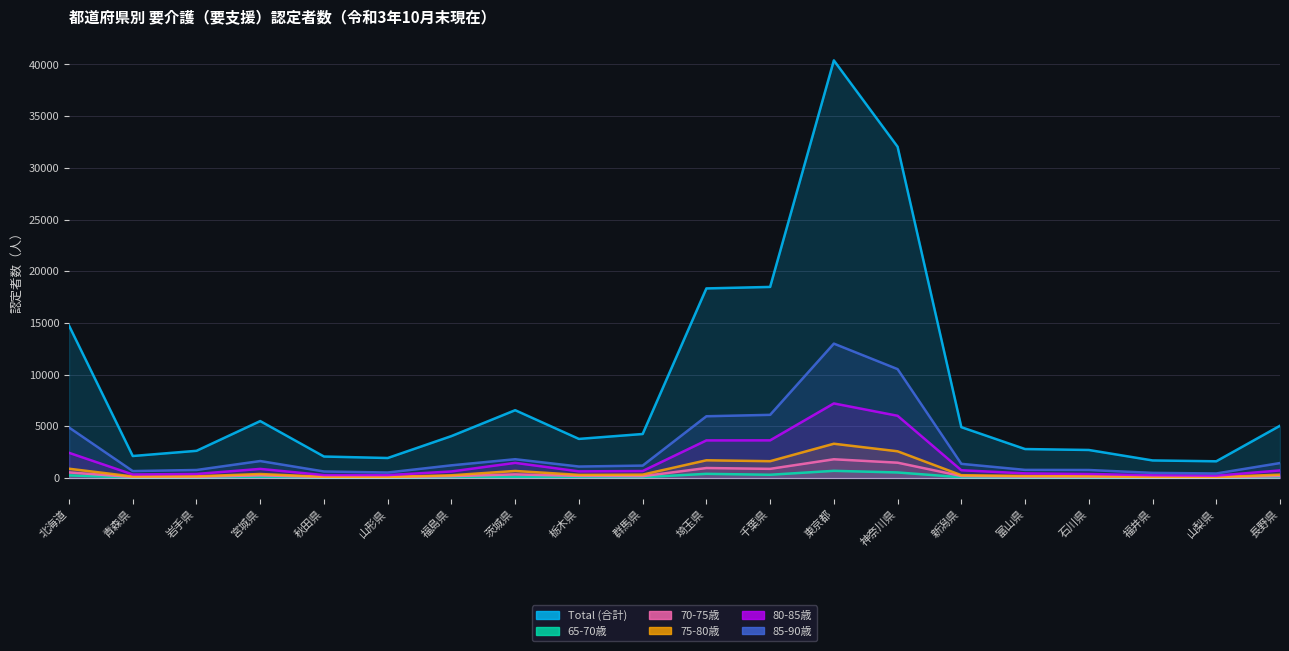

What is the spread (max minus min) of values at 群馬県?

4178